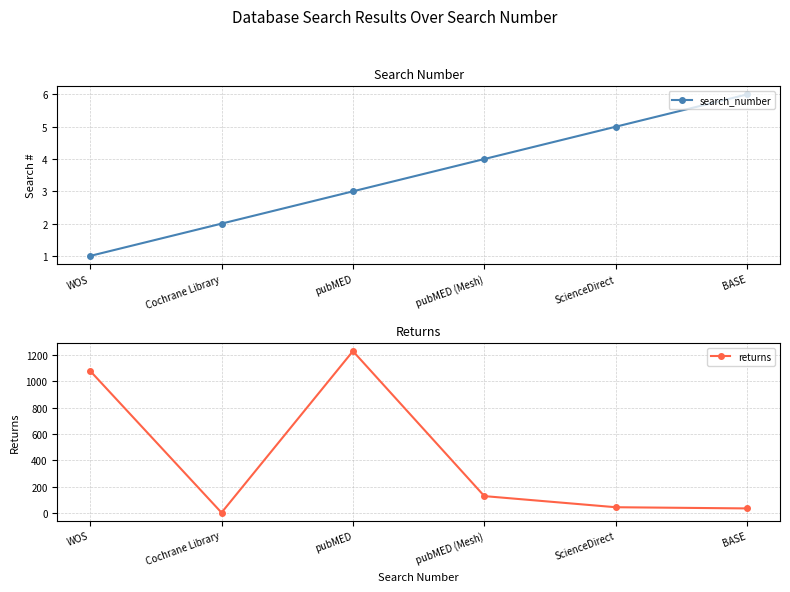

How many data points in search_number are above 4?

2